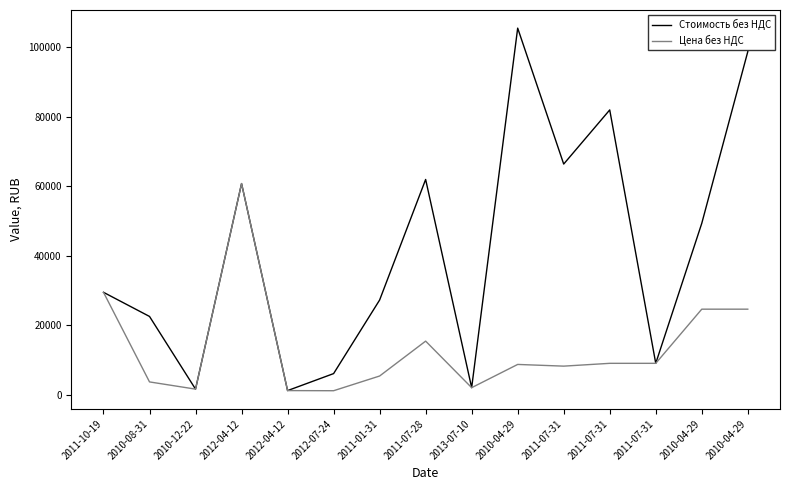

Rank the categories by Стоимость без НДС value from lowest to highest.

2012-04-12, 2010-12-22, 2013-07-10, 2012-07-24, 2011-07-31, 2010-08-31, 2011-01-31, 2011-10-19, 2010-04-29, 2012-04-12, 2011-07-28, 2011-07-31, 2011-07-31, 2010-04-29, 2010-04-29